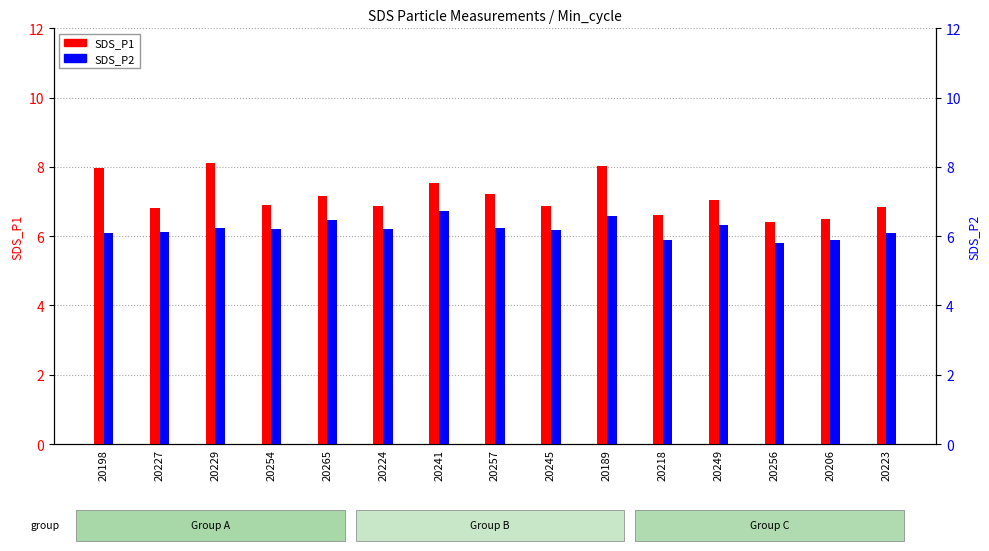

What is the maximum value shown in the chart?

8.1